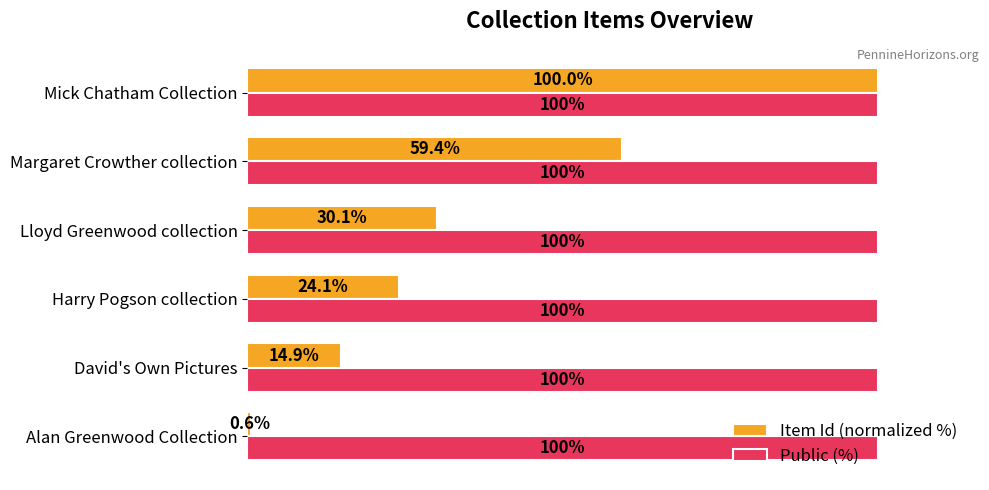

Which series has the widest spread of values?

Item Id (normalized %)